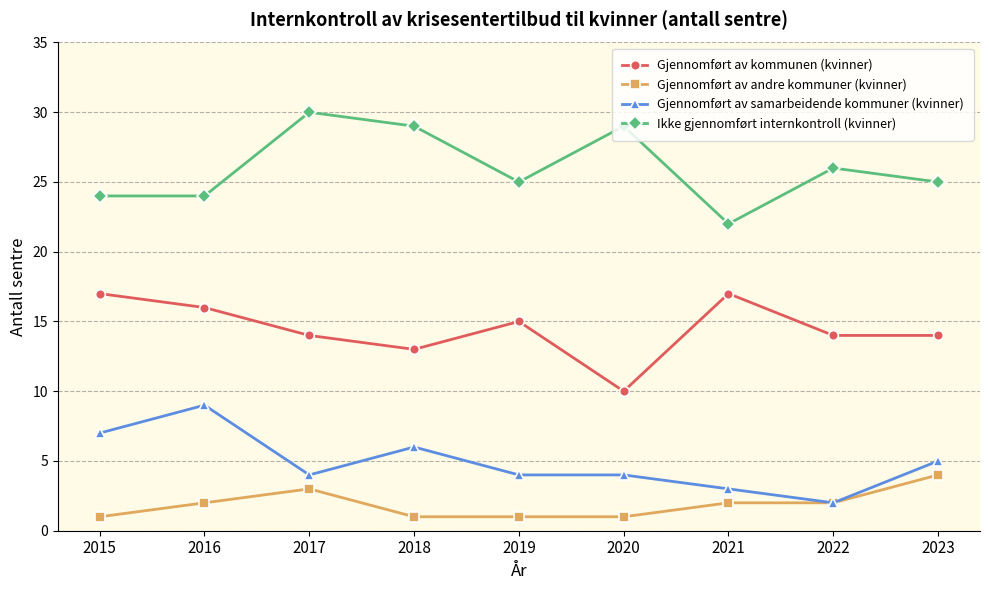

Is it true that Ikke gjennomført internkontroll (kvinner) equals 29 at 2020?

True